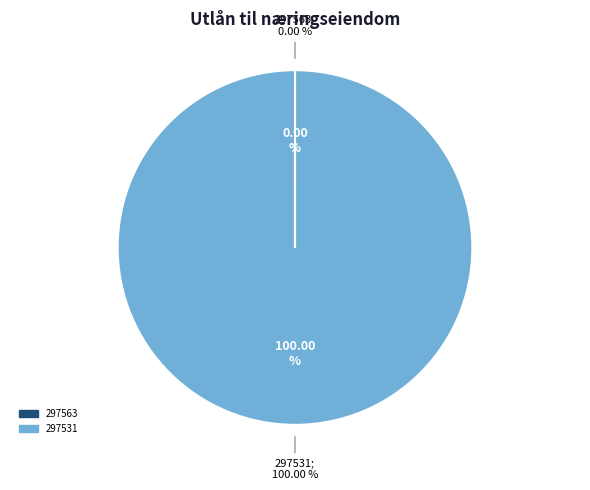

Is 297563 the majority of the pie?

No